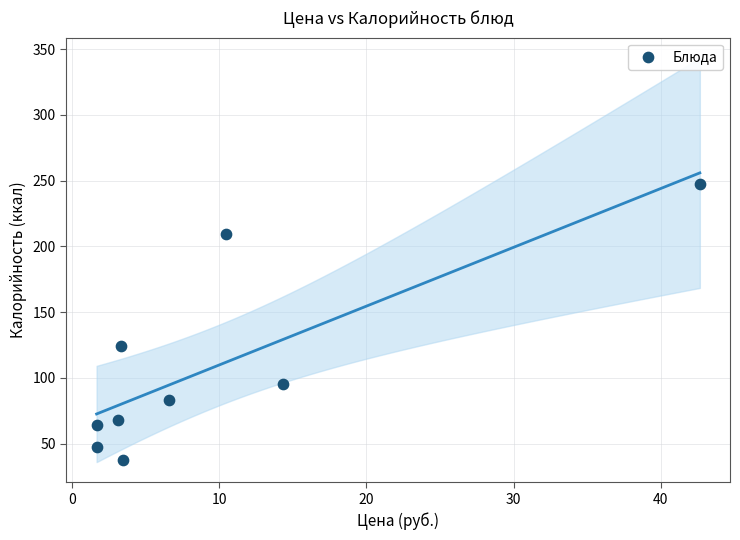

What Y value in the scatter plot is closest to 142?

124.0